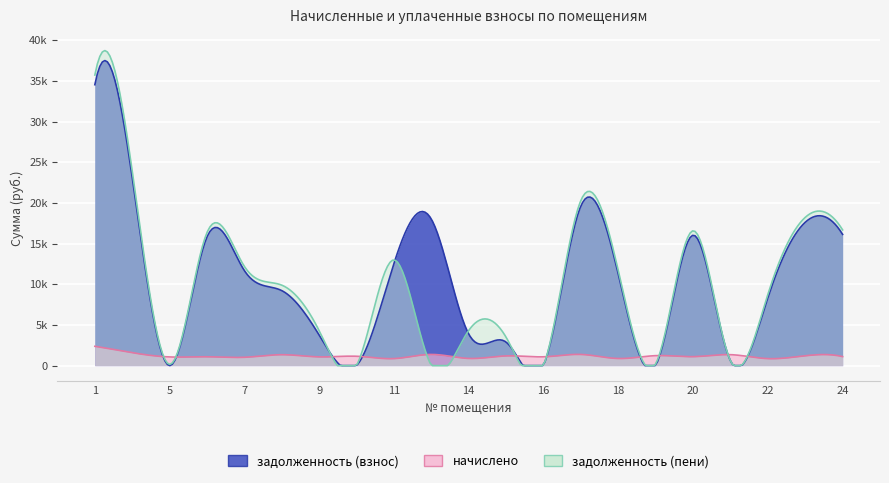

Which series ends up on top after the final intersection of задолженность (взнос) and задолженность (пени)?

задолженность (пени)